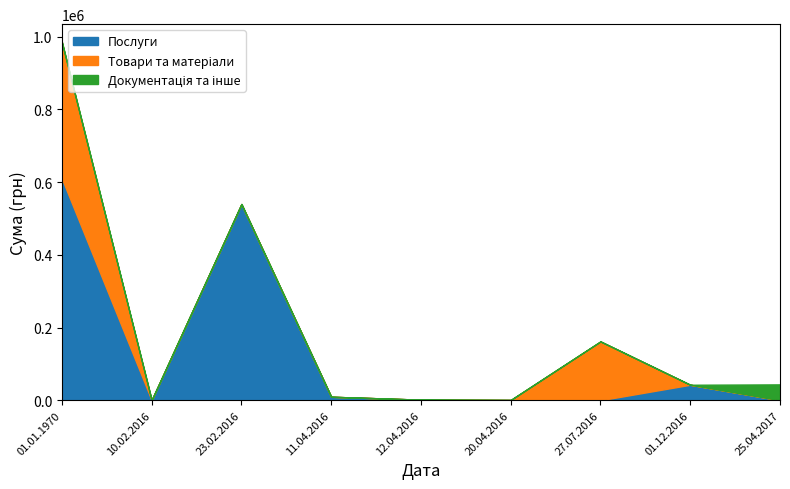

Which series changed the most between 10.02.2016 and 27.07.2016?

Товари та матеріали